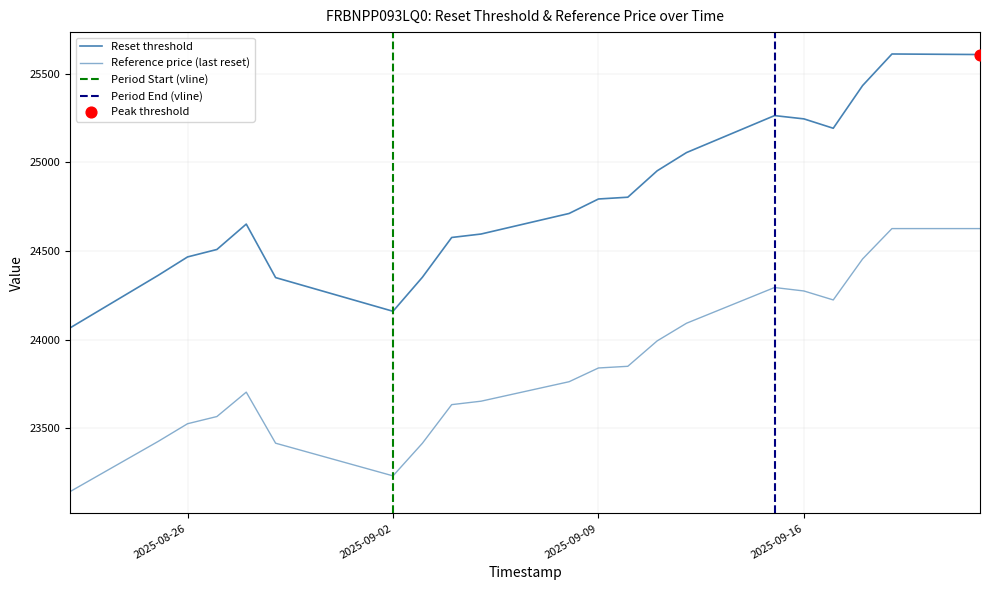

At how many categories does at least one series exceed 25219?

5